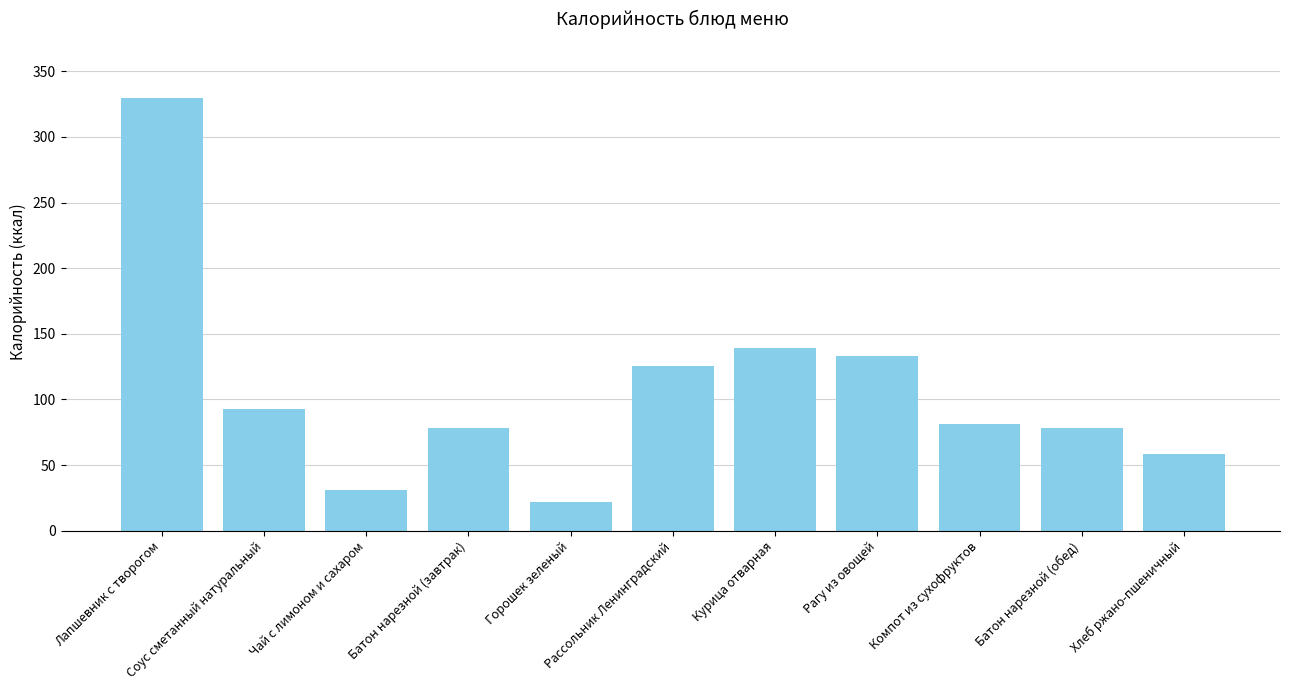

The value at Чай с лимоном и сахаром is 12.1. True or false?

False